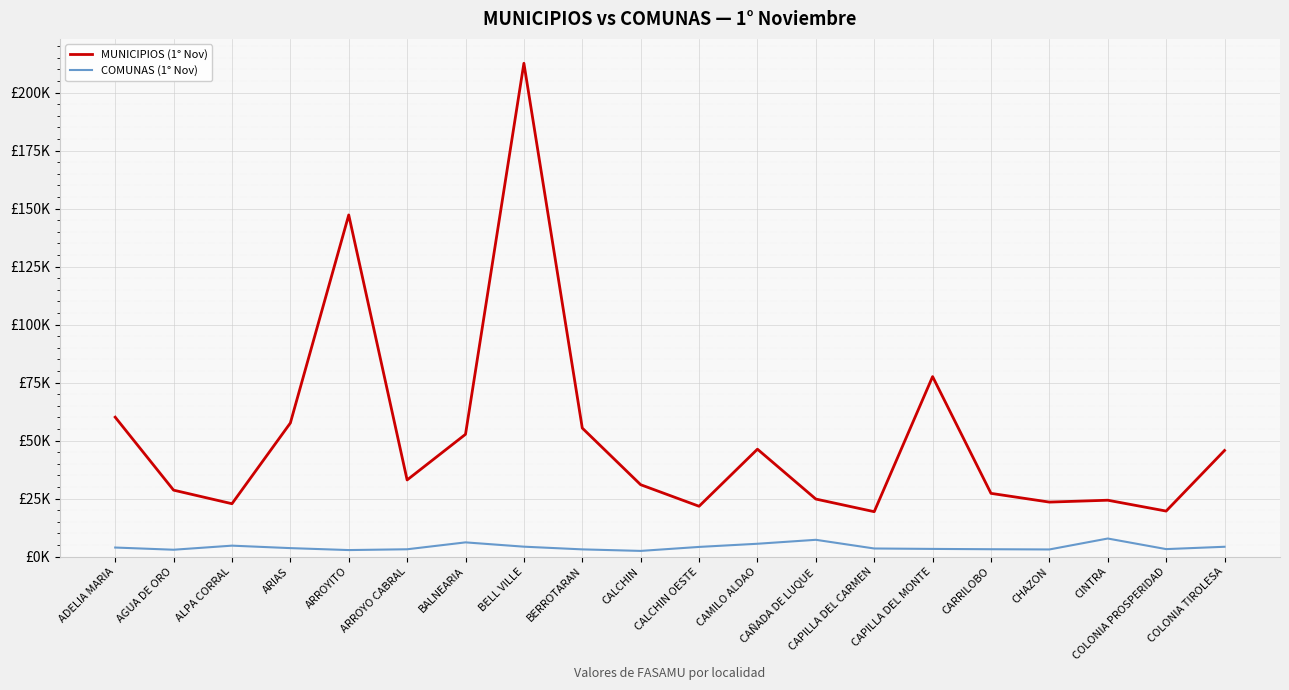

Does the chart display data point markers on the line(s)?

No